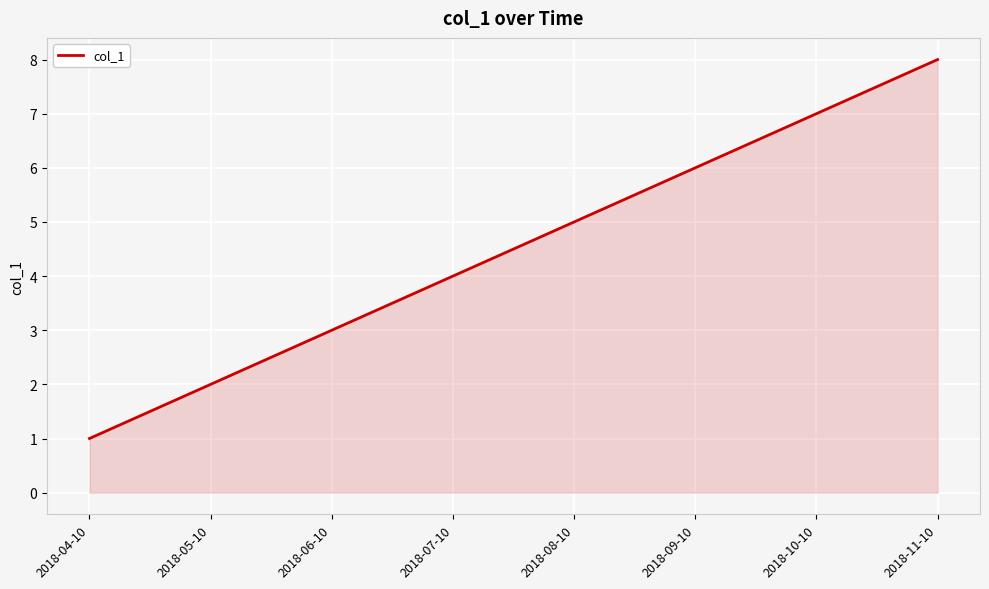

The value at 2018-06-10 is 1. True or false?

False